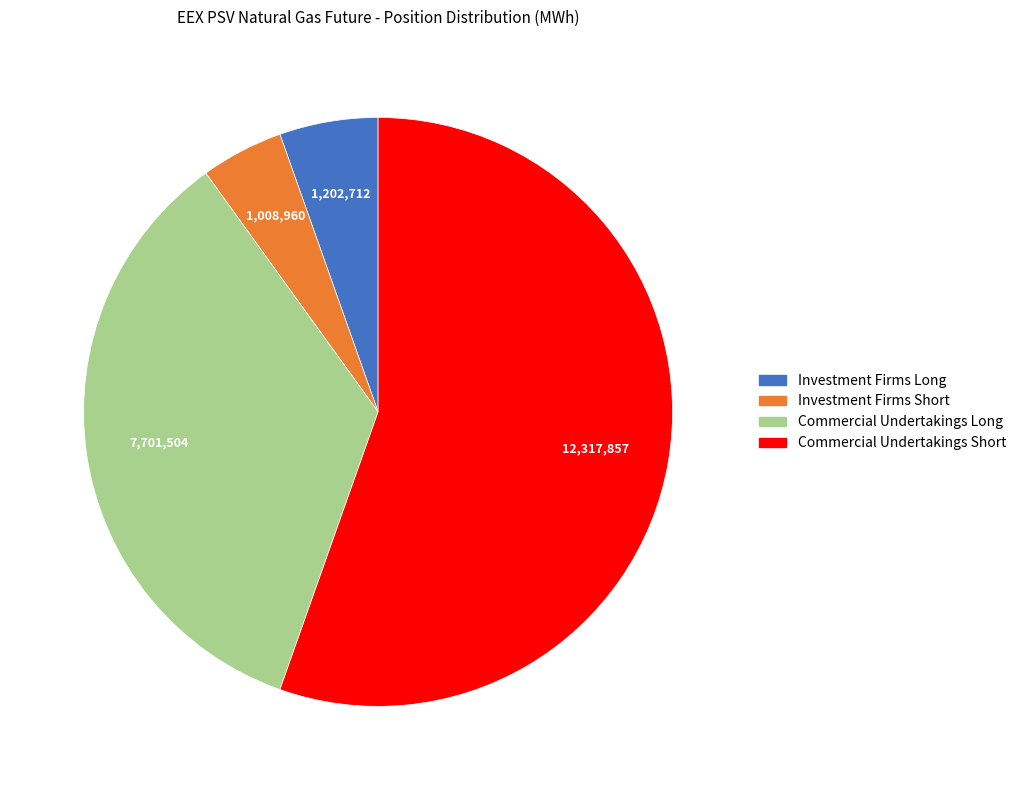

Which slice represents more than half of the pie?

Commercial Undertakings Short